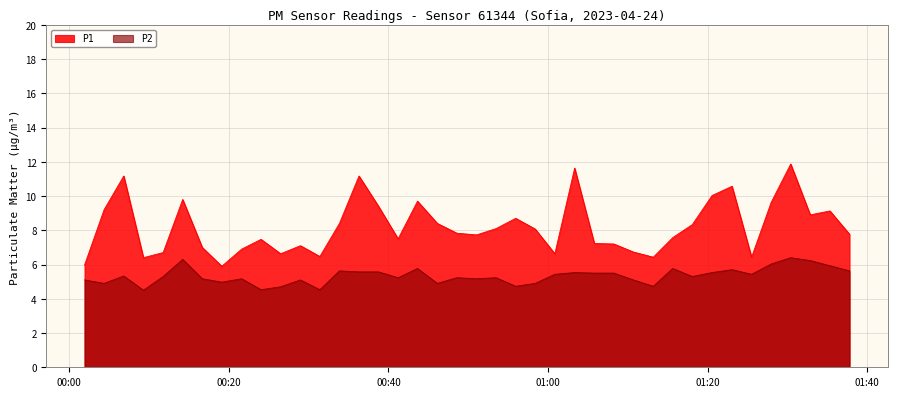

What are all the series names shown in the legend?

P1, P2